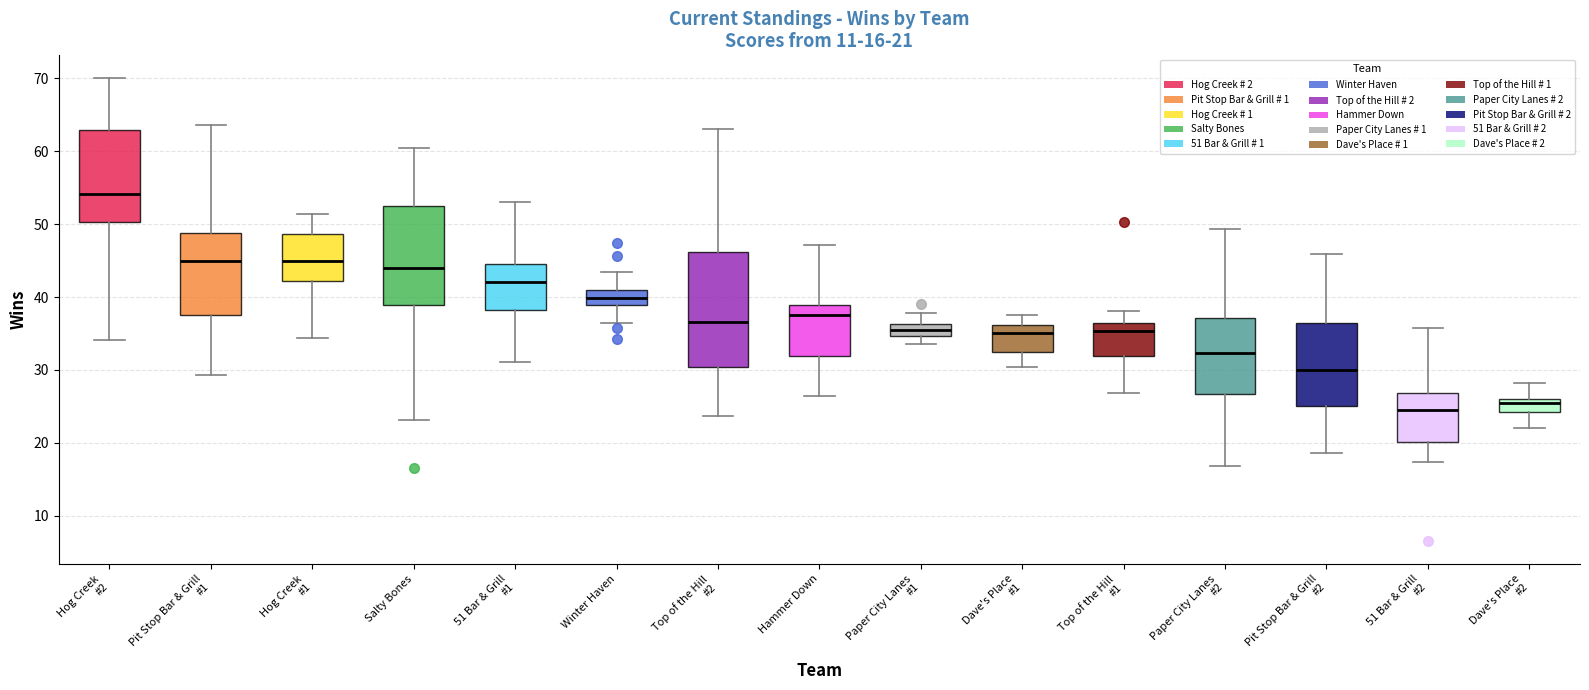

Comparing the boxes themselves (not the whiskers), which one is the tallest?

Top of the Hill #2